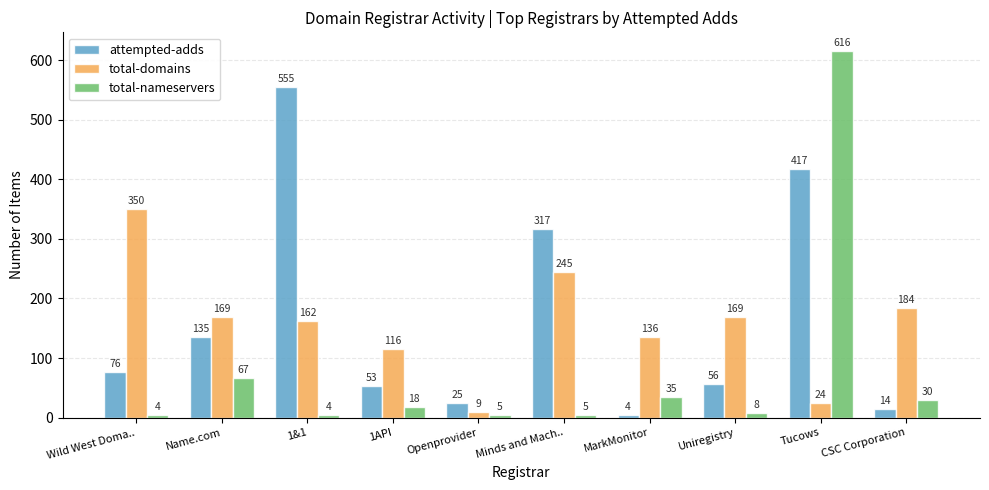

Which series has the largest range (max minus min)?

total-nameservers